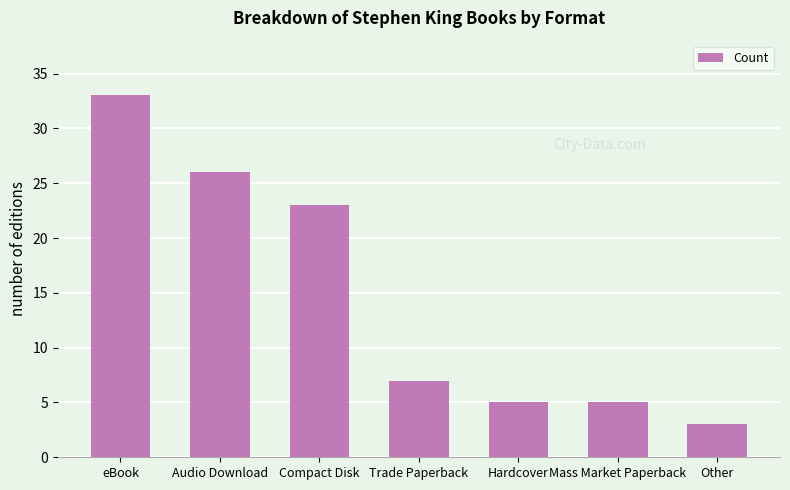

Approximately how many times larger is the value at Compact Disk compared to eBook?

0.7